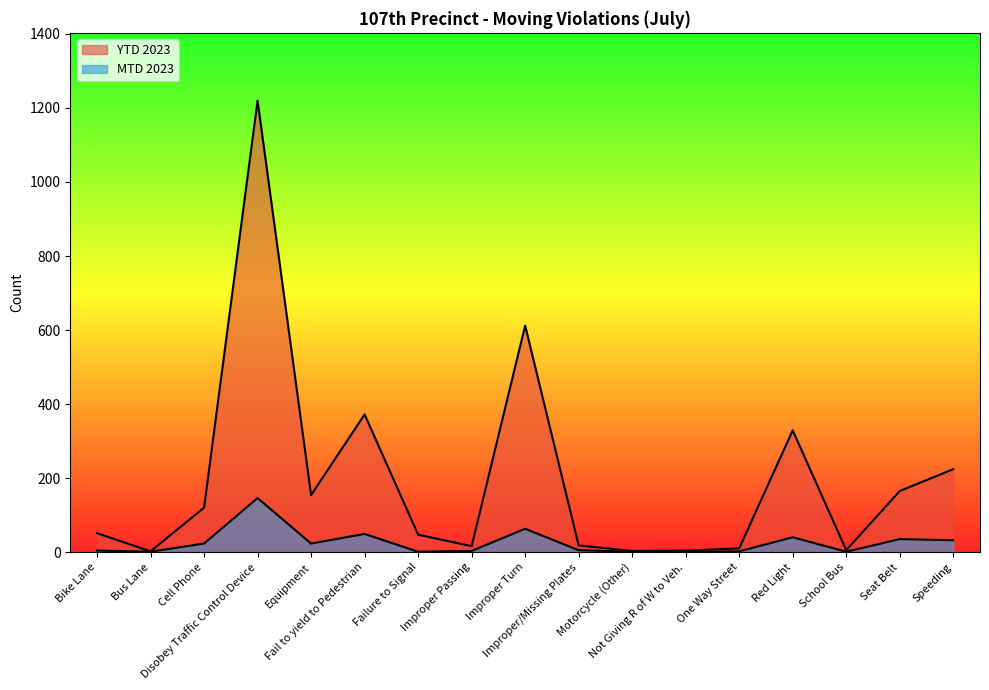

Rank the series by their average value, from lowest to highest.

MTD 2023, YTD 2023